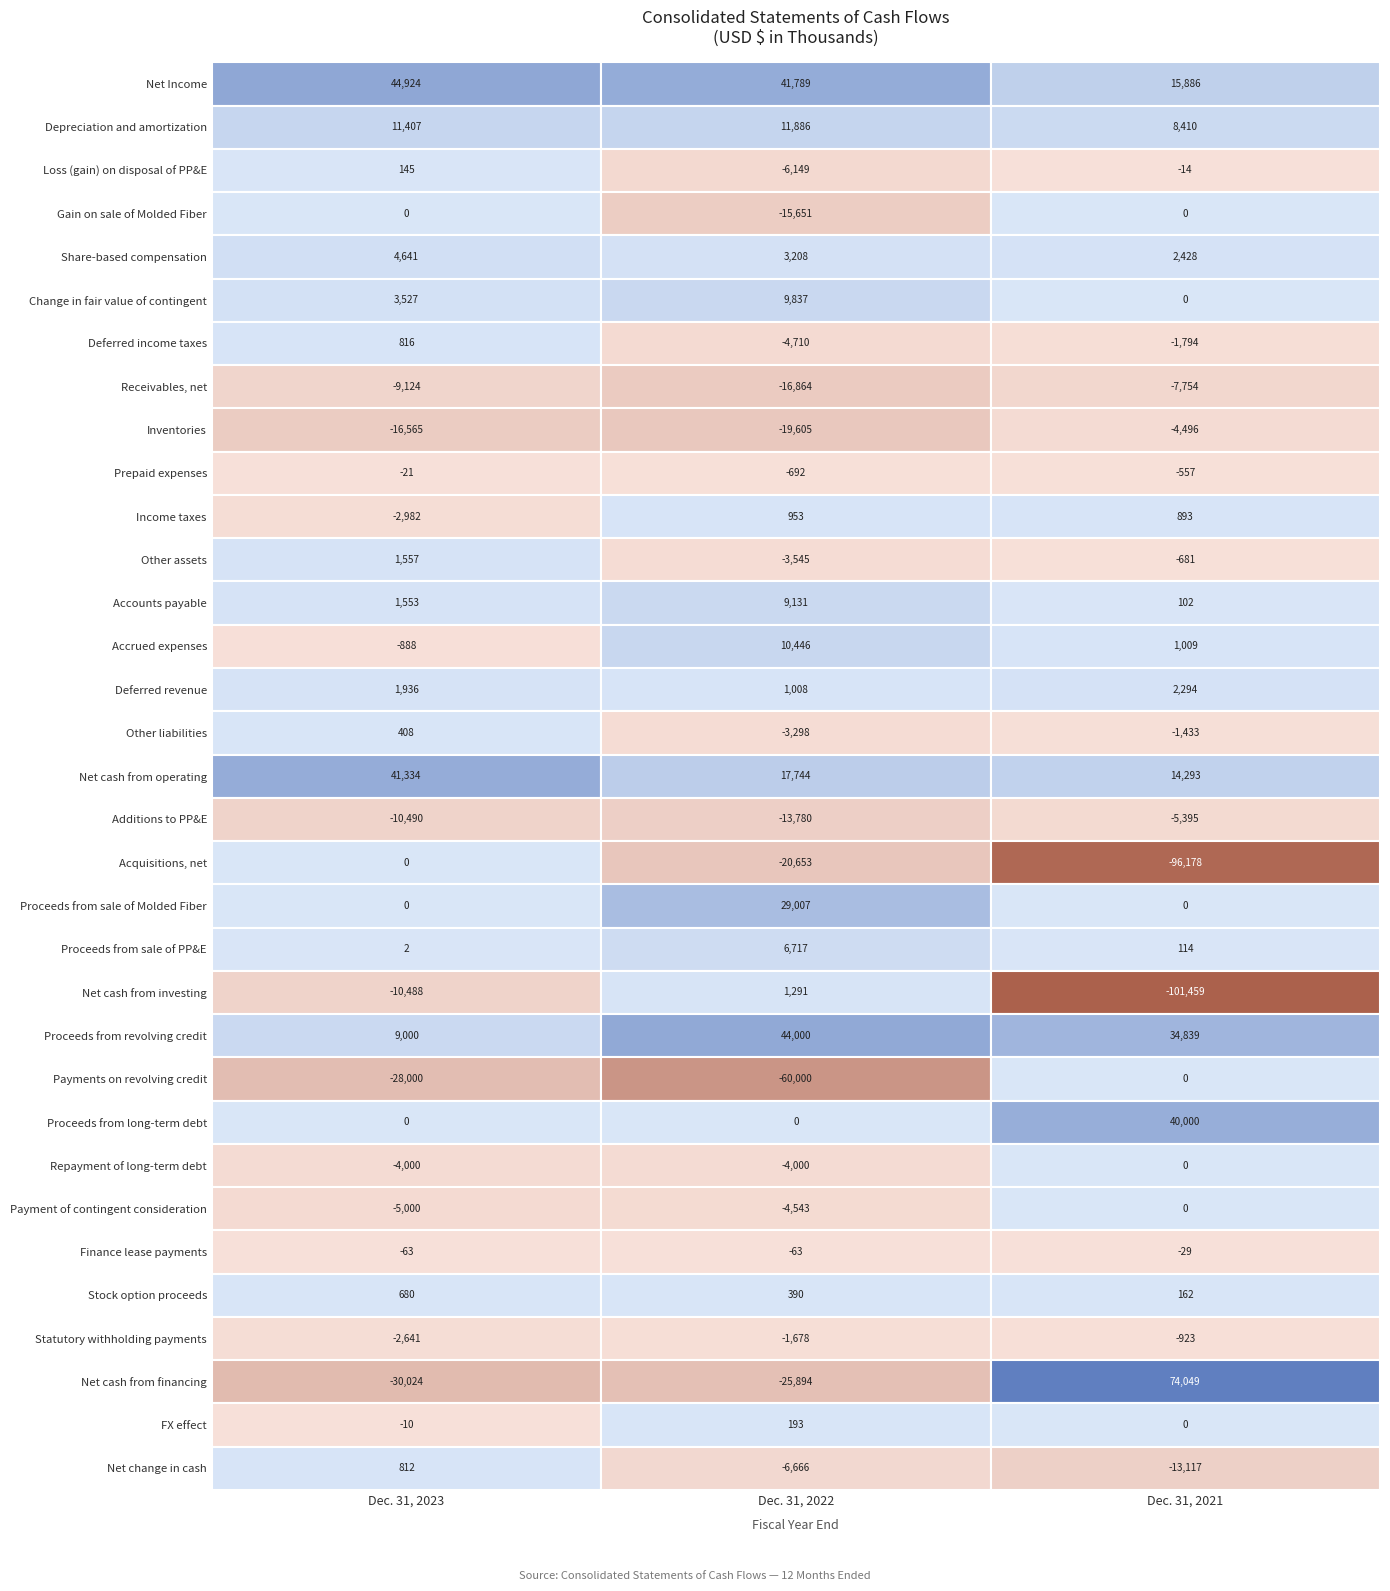

At which category is the sum across all series the highest?

Dec. 31, 2023